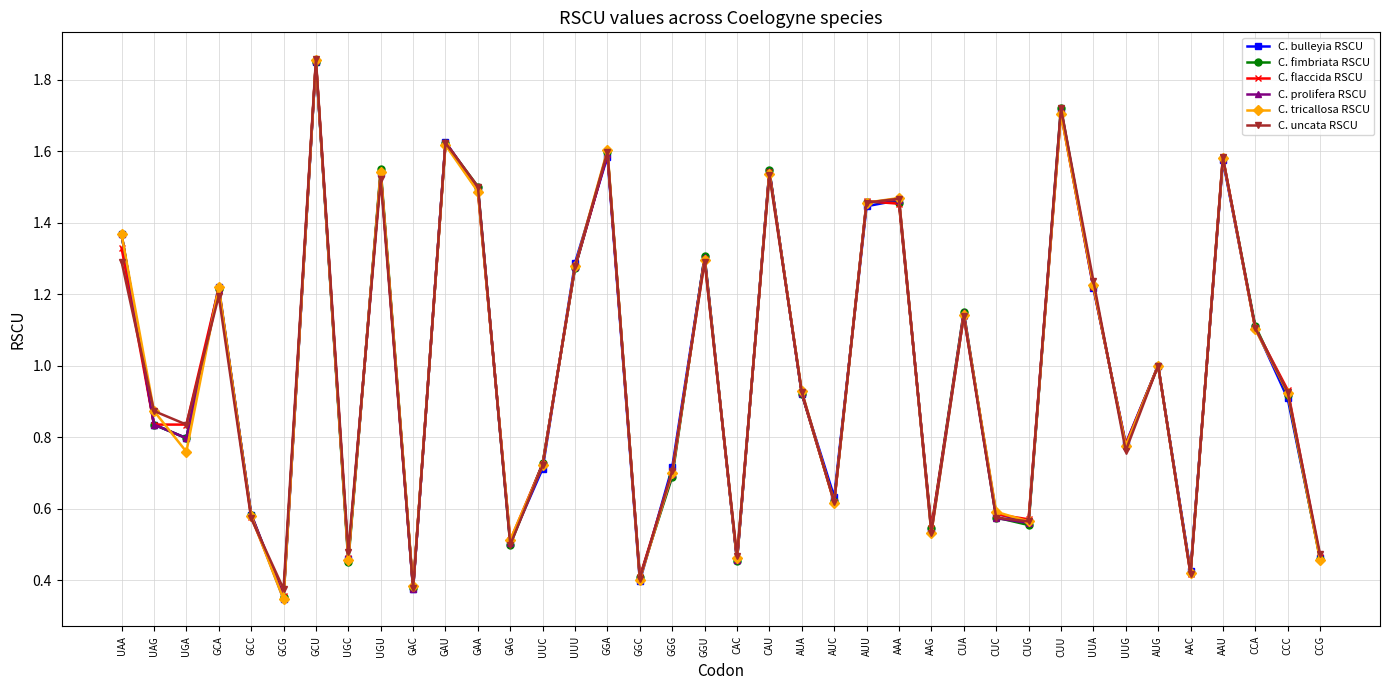

True or false: C. tricallosa RSCU and C. prolifera RSCU cross at least once.

True